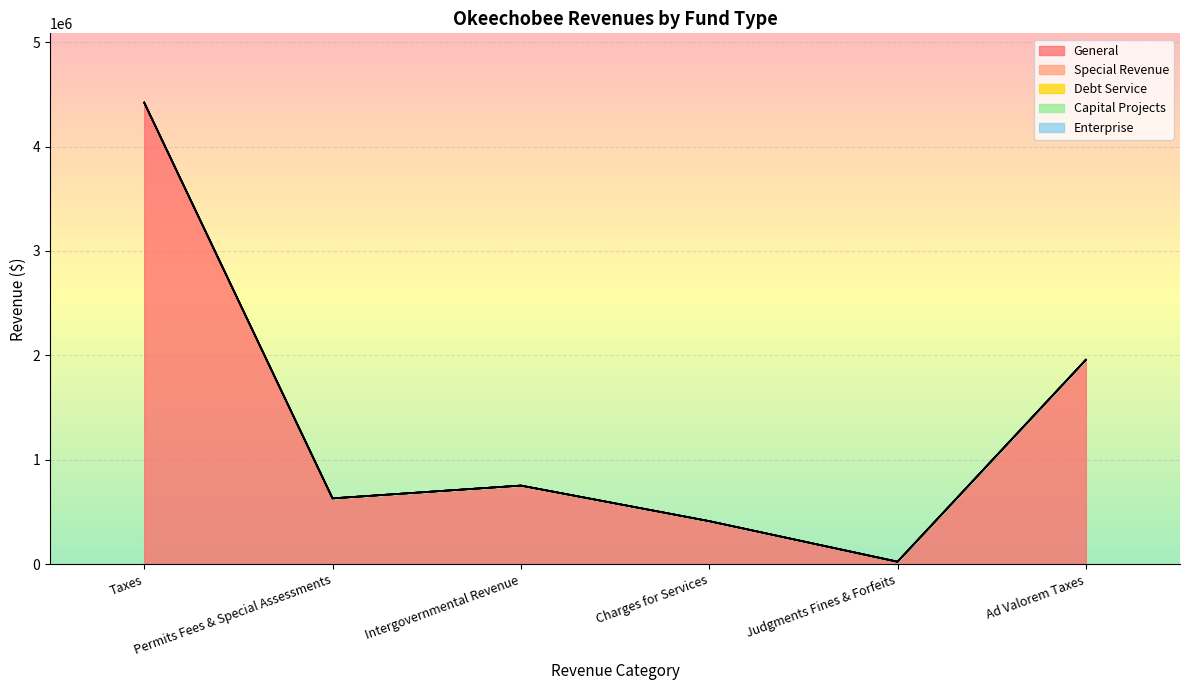

Which series has the largest total across all categories?

General